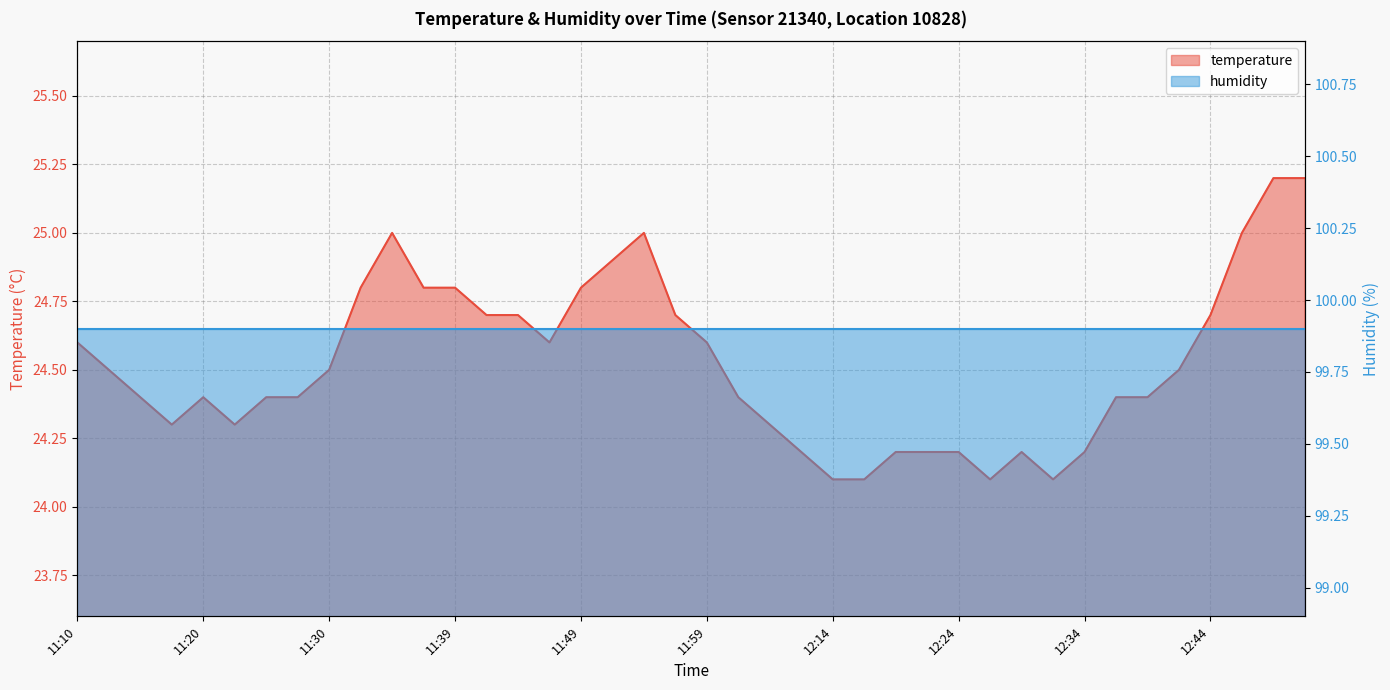

Approximately how many times larger is the value at 12:27 compared to 12:19?

1.0